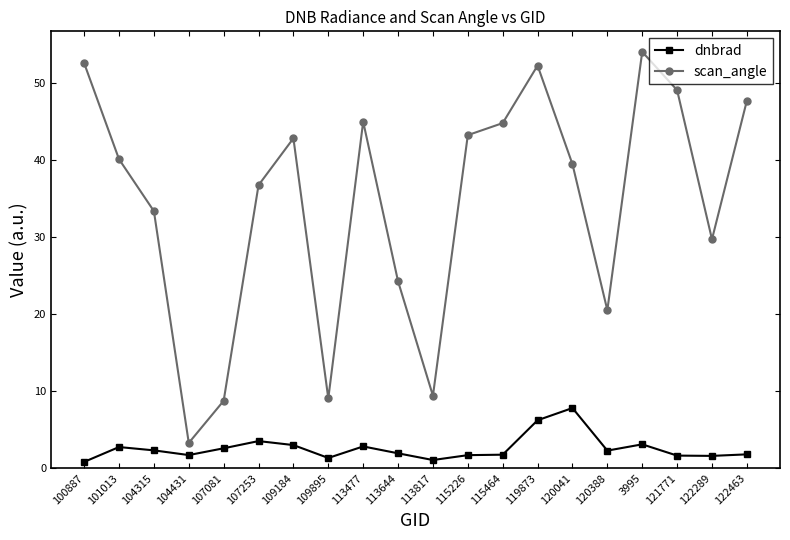

At which category is the sum across all series the highest?

119873